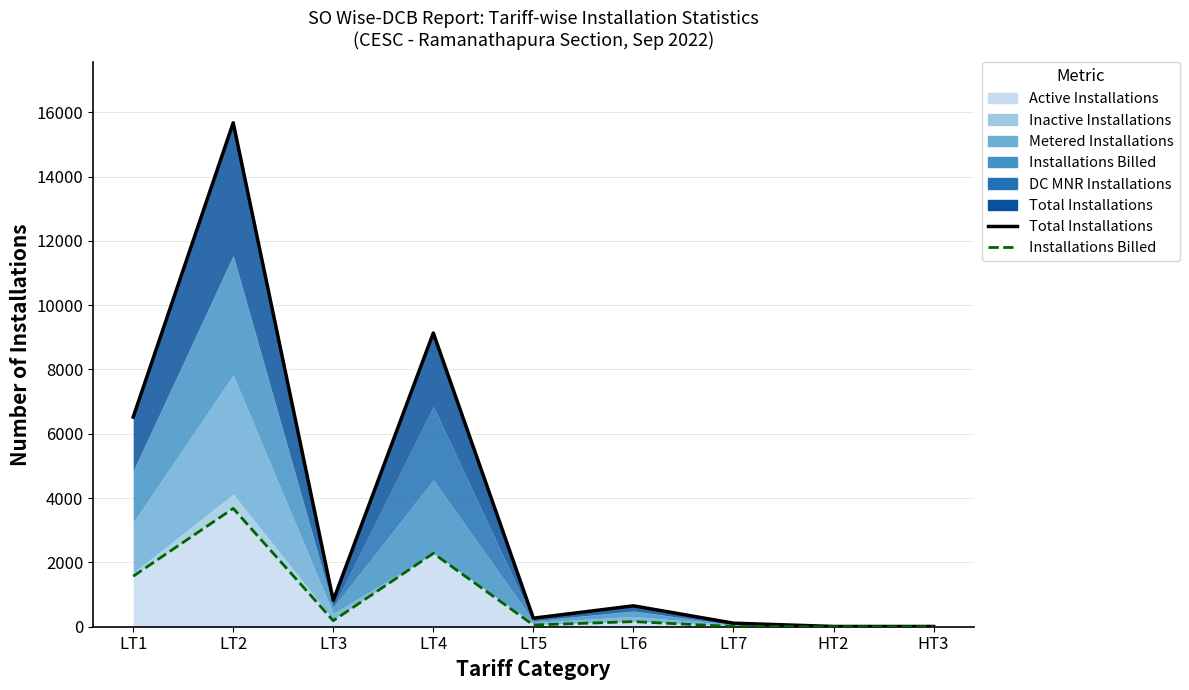

Is the value of Installations Billed at HT2 greater than the value of Total Installations at LT1?

No